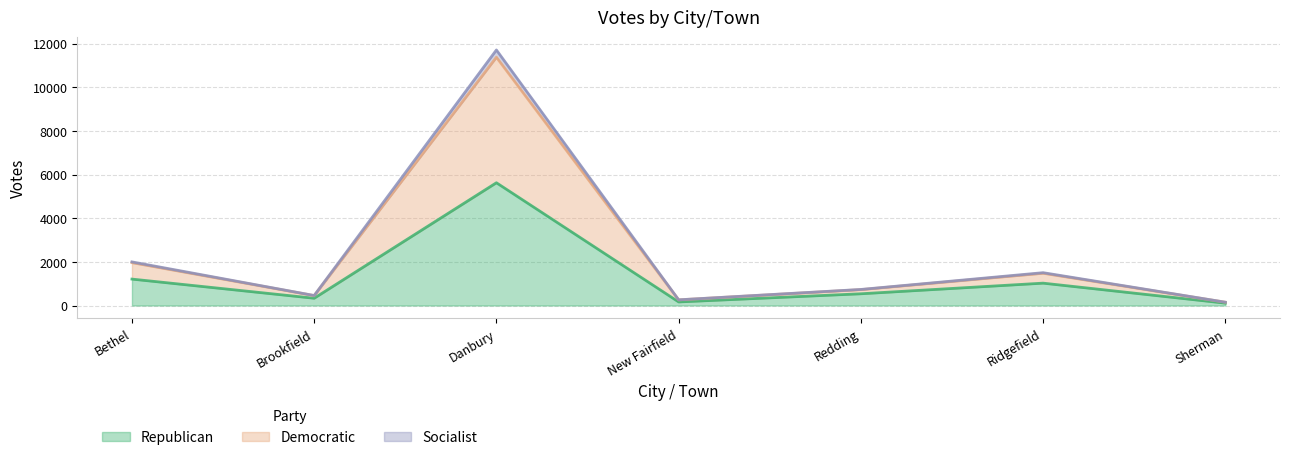

True or false: Socialist and Republican cross at least once.

False